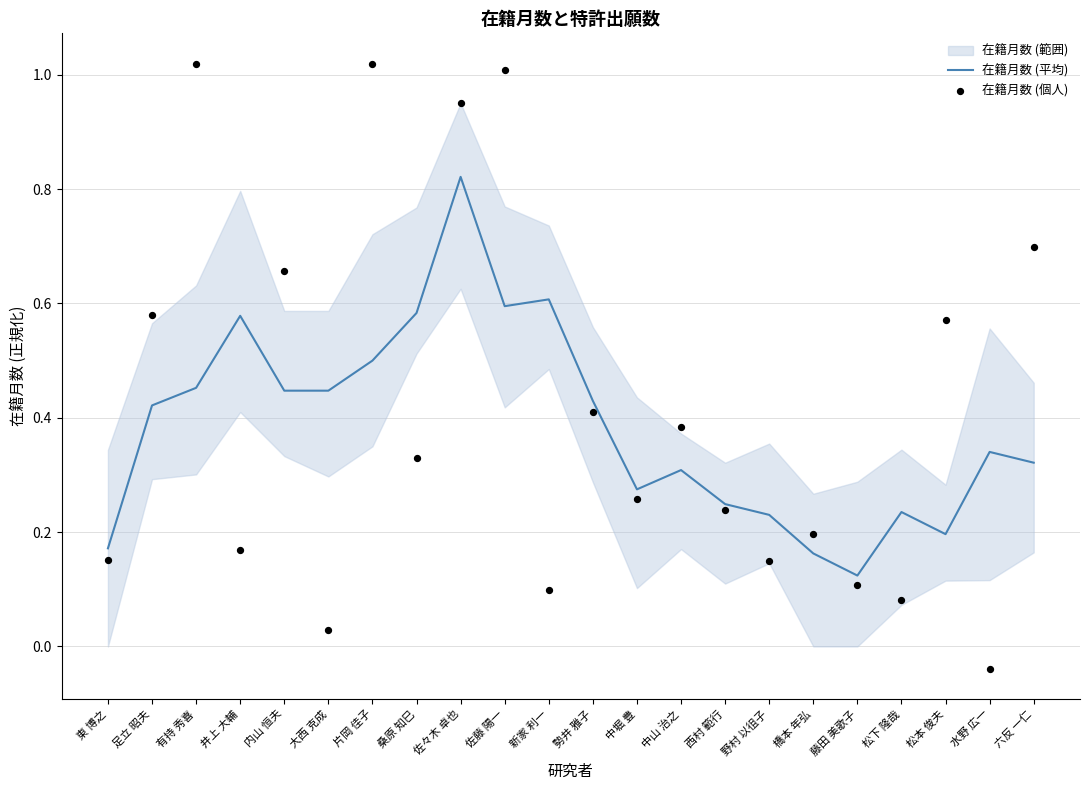

Which series has the largest total across all categories?

在籍月数 (個人)